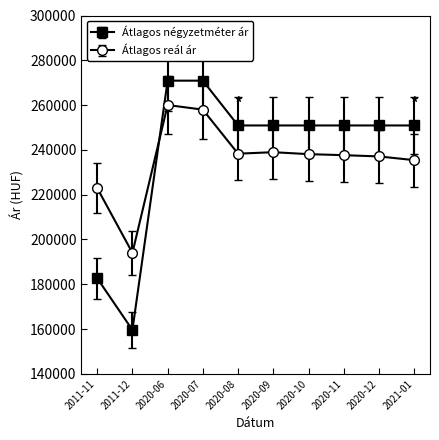

Between which two adjacent categories do Átlagos négyzetméter ár and Átlagos reál ár first intersect?

2011-12 and 2020-06